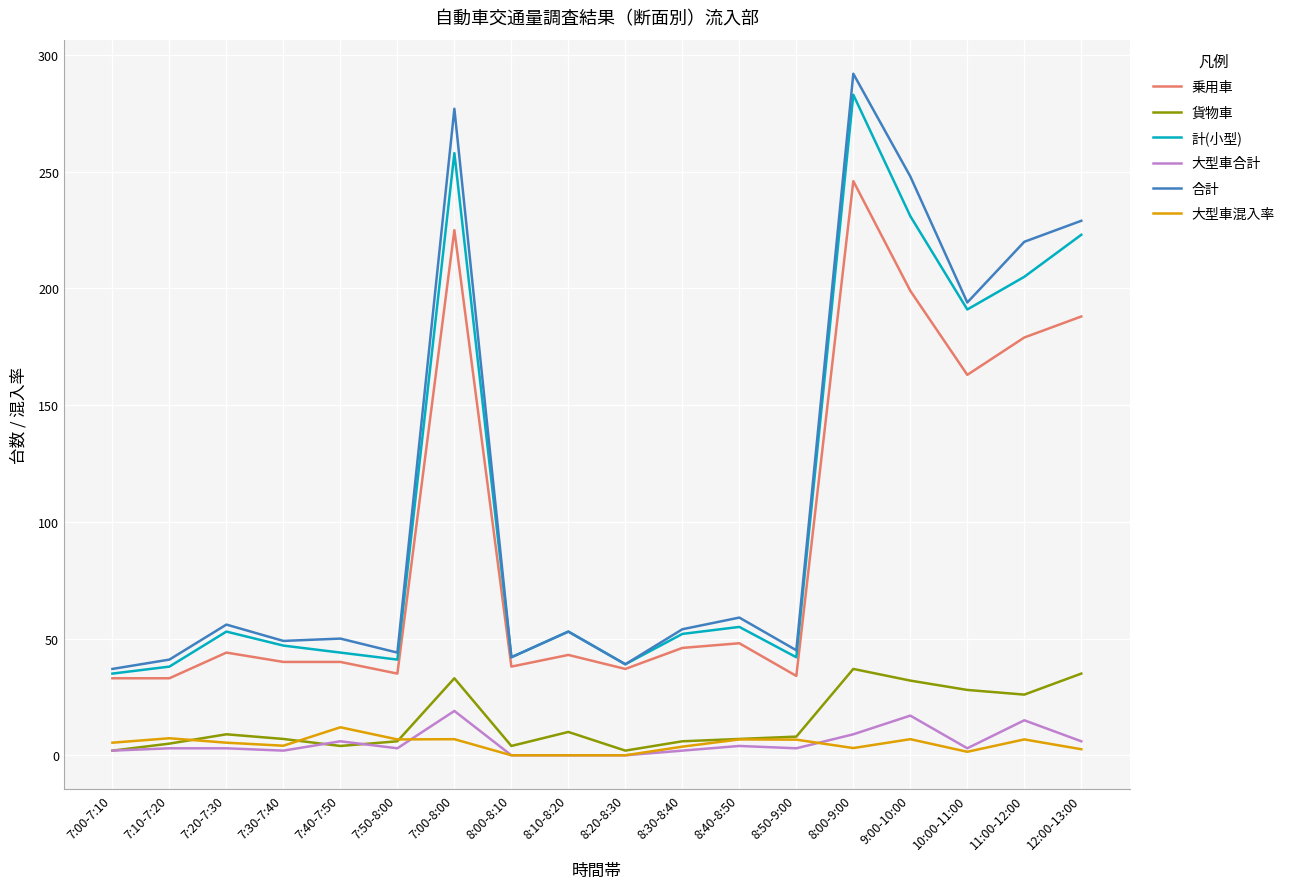

True or false: 大型車混入率 and 合計 intersect in this chart.

False